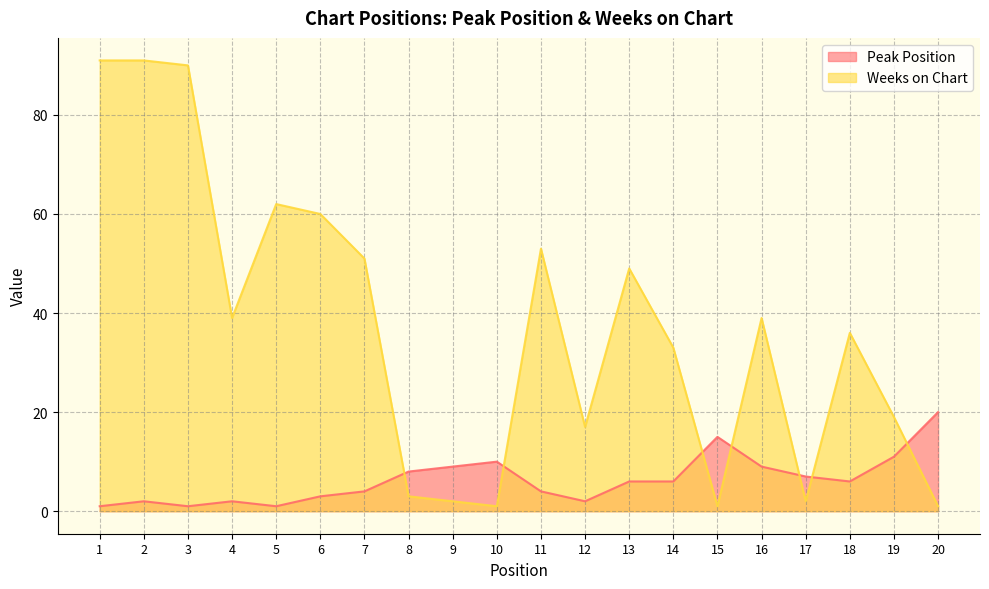

Where is Peak Position nearest to the value 10?

10